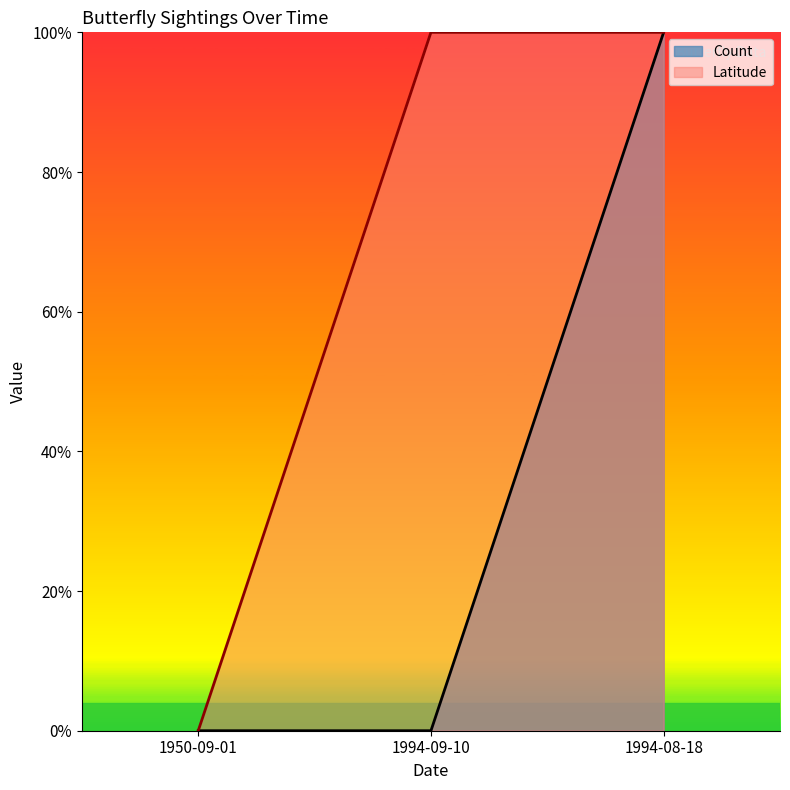

Which category has the lowest value in the Latitude series?

1950-09-01